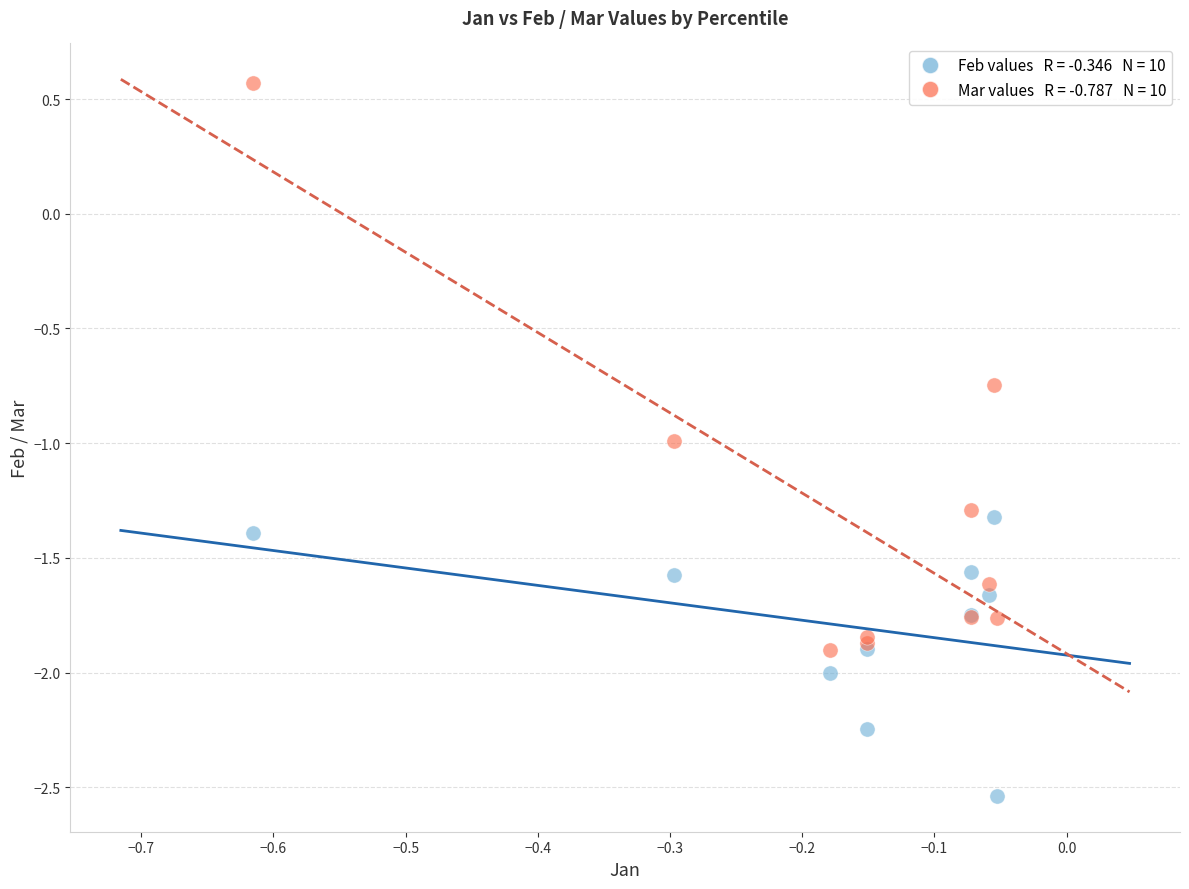

Across all series, what Y value is closest to 0?

0.6